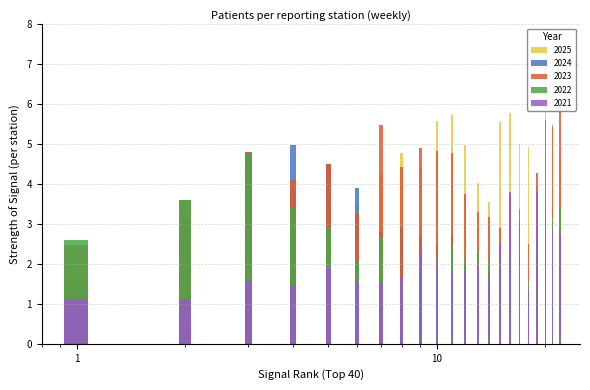

What is the average value of the 2021 series?

2.1